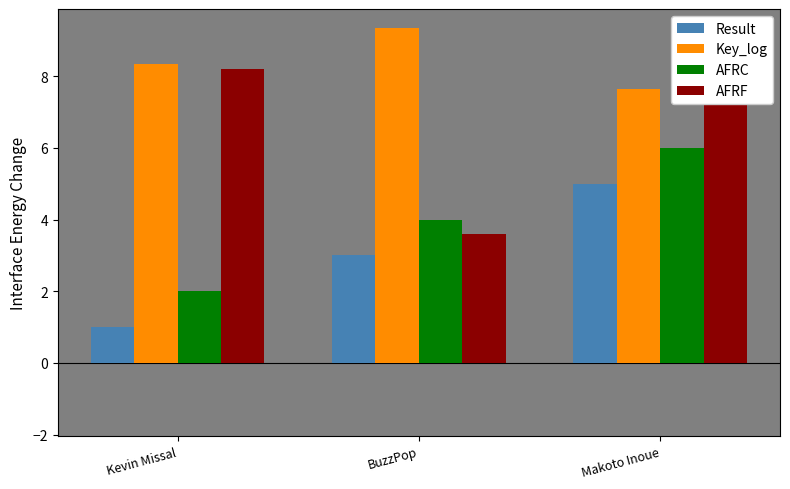

At which category is the sum across all series the highest?

Makoto Inoue